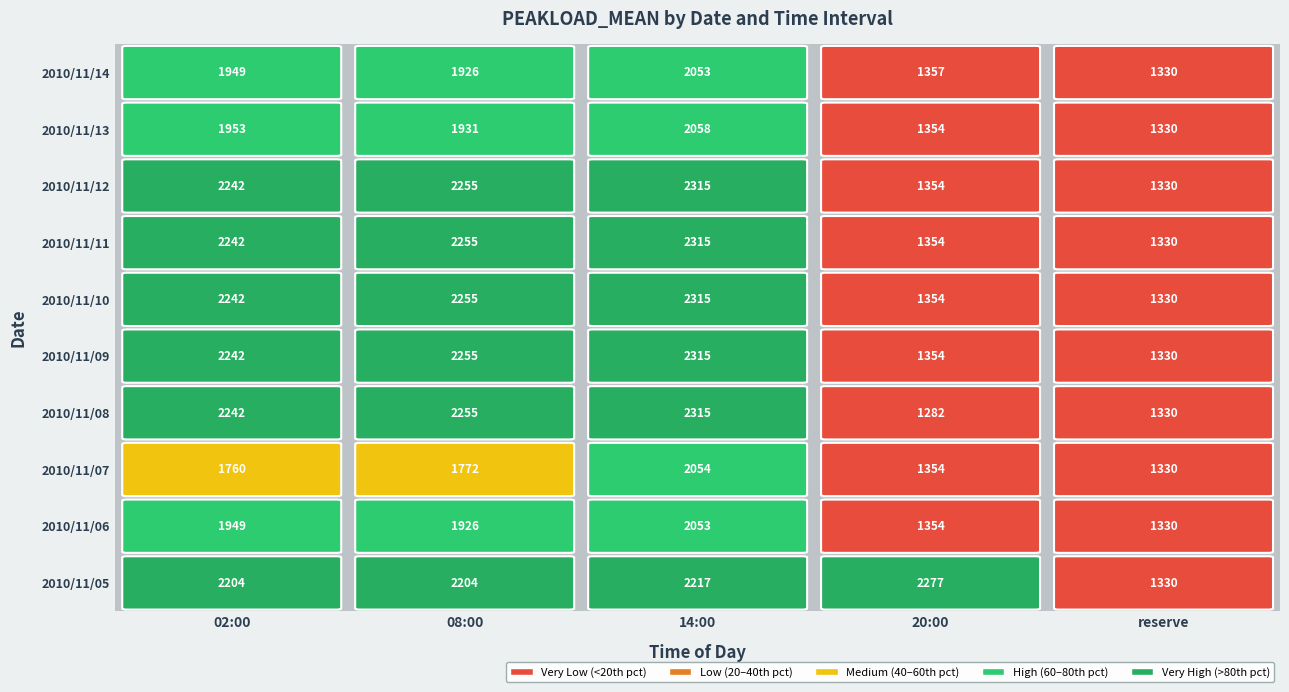

Reading left to right, what are all the values shown in this chart?

2010/11/05: 02:00=2204	08:00=2204	14:00=2217	20:00=2277	reserve=1330
2010/11/06: 02:00=1949	08:00=1926	14:00=2053	20:00=1354	reserve=1330
2010/11/07: 02:00=1760	08:00=1772	14:00=2054	20:00=1354	reserve=1330
2010/11/08: 02:00=2242	08:00=2255	14:00=2315	20:00=1282	reserve=1330
2010/11/09: 02:00=2242	08:00=2255	14:00=2315	20:00=1354	reserve=1330
2010/11/10: 02:00=2242	08:00=2255	14:00=2315	20:00=1354	reserve=1330
2010/11/11: 02:00=2242	08:00=2255	14:00=2315	20:00=1354	reserve=1330
2010/11/12: 02:00=2242	08:00=2255	14:00=2315	20:00=1354	reserve=1330
2010/11/13: 02:00=1953	08:00=1931	14:00=2058	20:00=1354	reserve=1330
2010/11/14: 02:00=1949	08:00=1926	14:00=2053	20:00=1357	reserve=1330